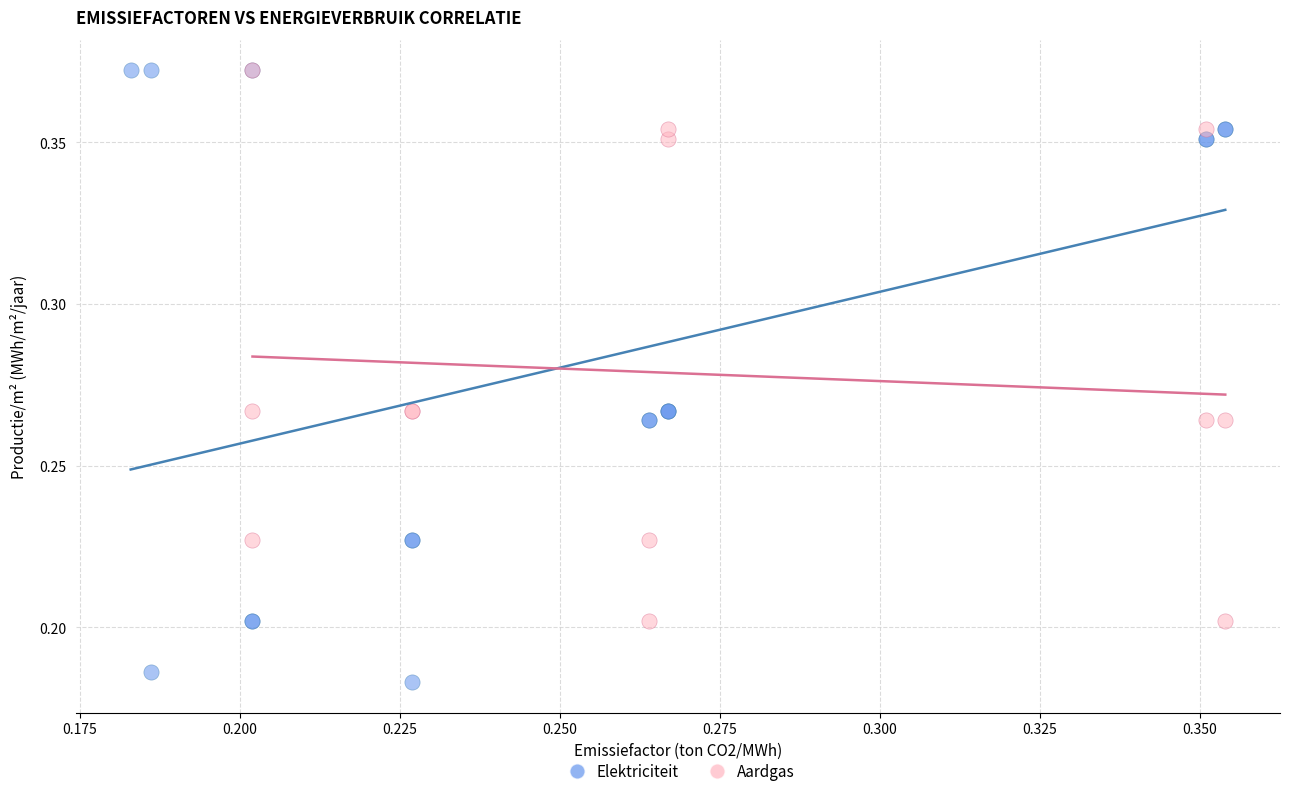

Which series reaches the minimum Y coordinate?

Elektriciteit